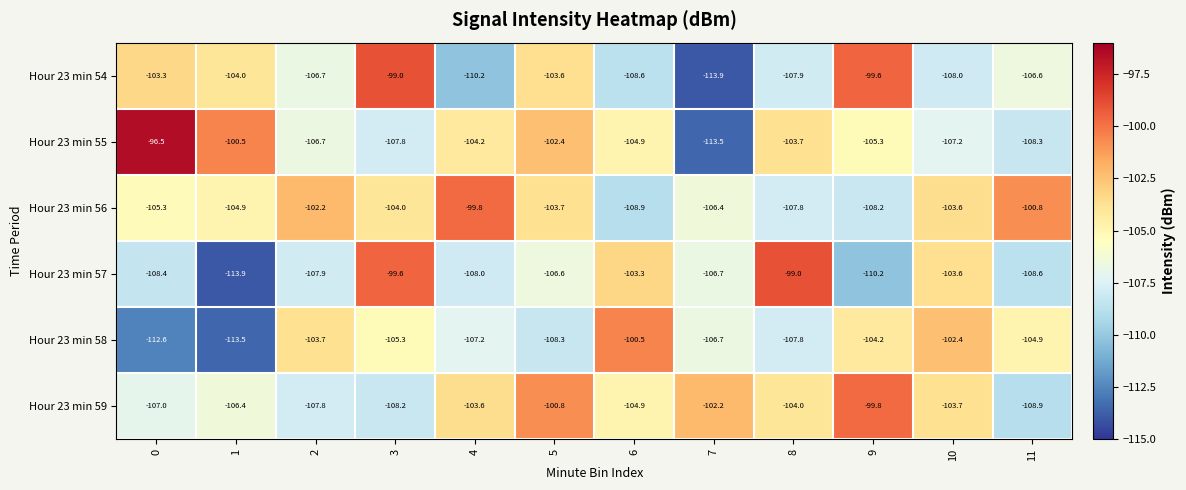

At which category is the sum across all series the highest?

3